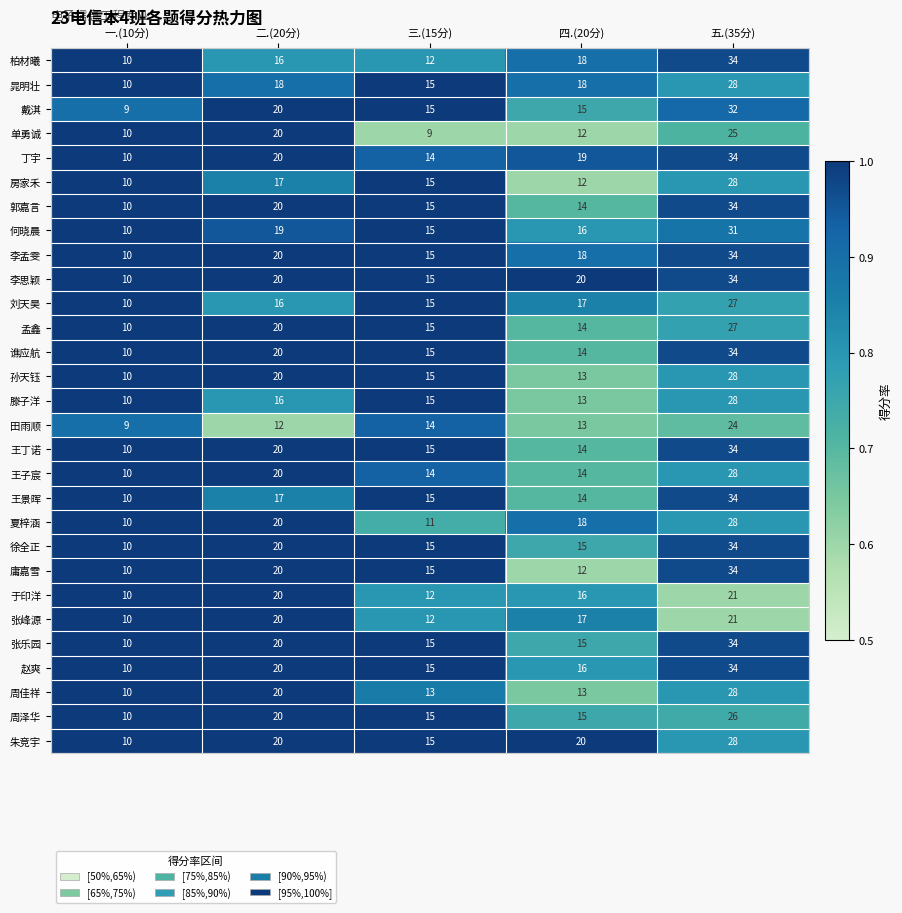

What is the maximum value shown in the chart?

34